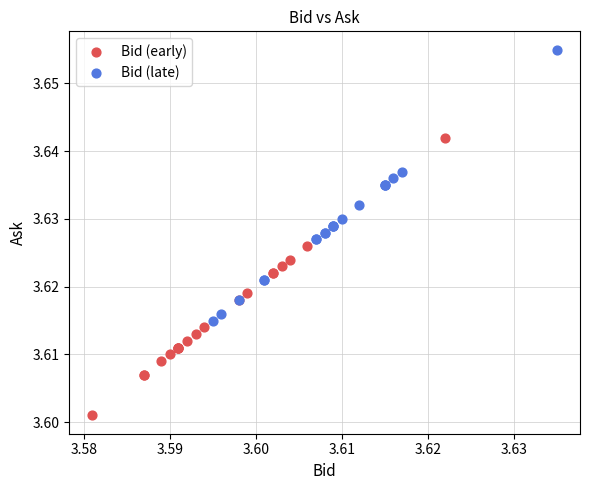

Which series reaches the minimum Y coordinate?

Bid (early)